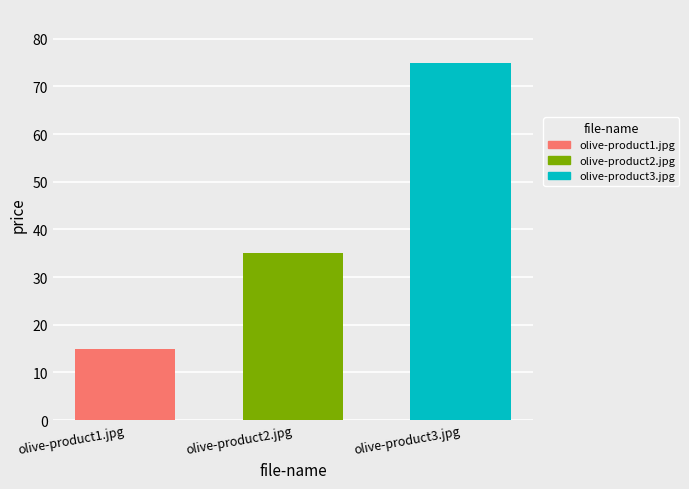

How many bars are there in total?

3